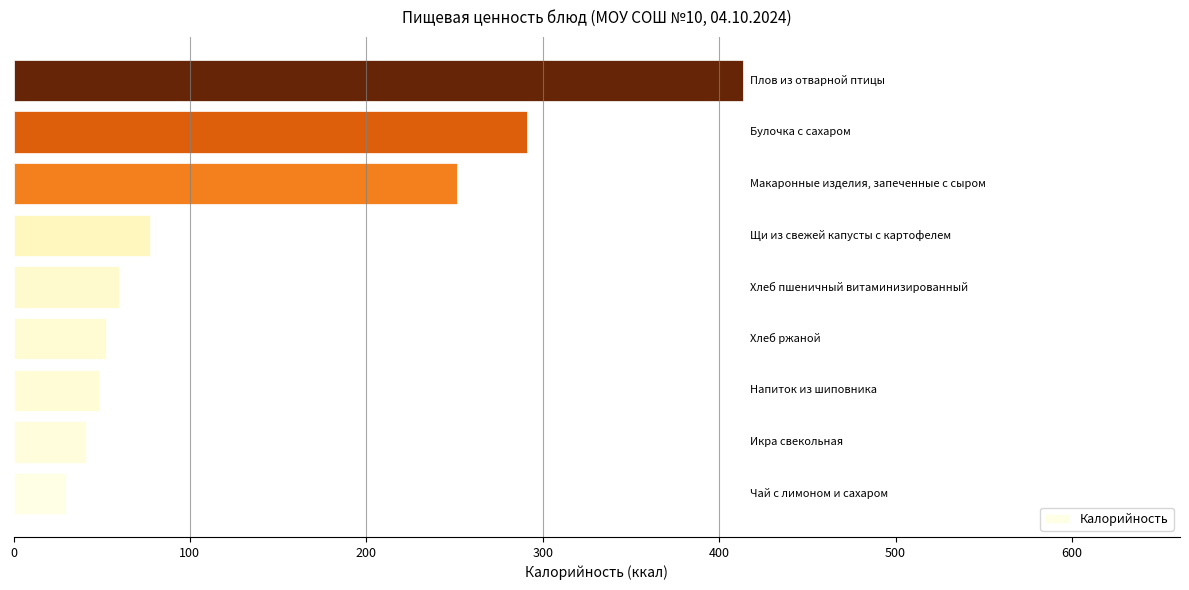

How many values are below 59?

4